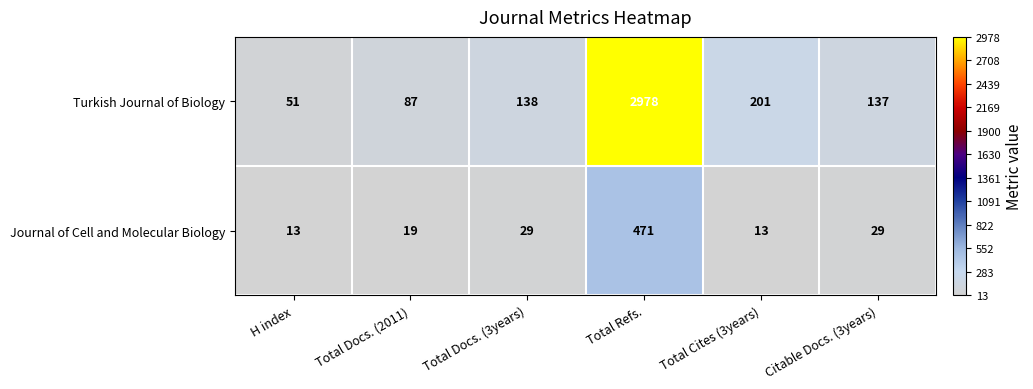

True or false: Turkish Journal of Biology has a value of 138 at Total Docs. (3years).

True